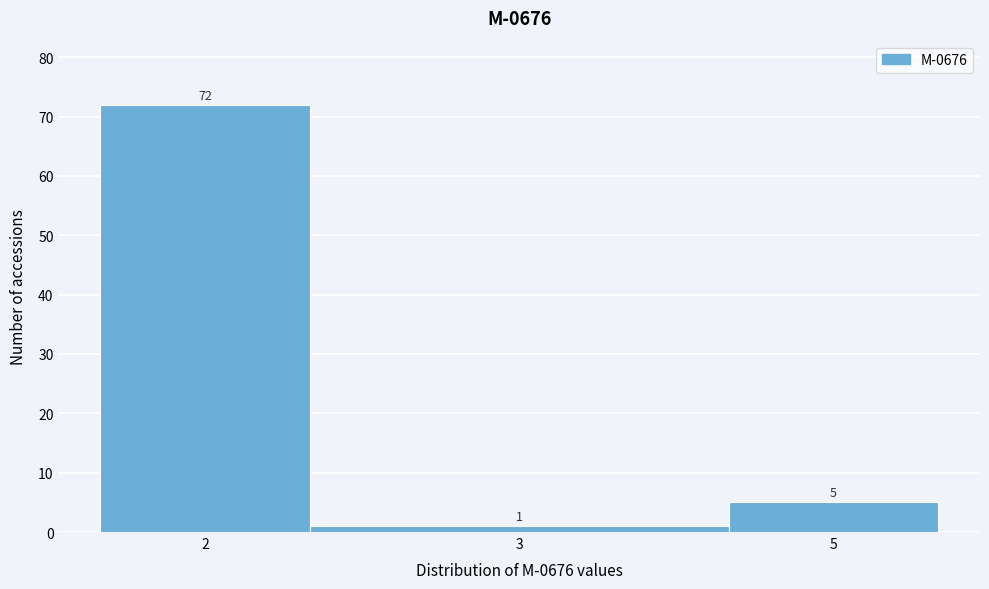

Reading left to right, transcribe all the data shown in this chart.

2=72	3=1	5=5